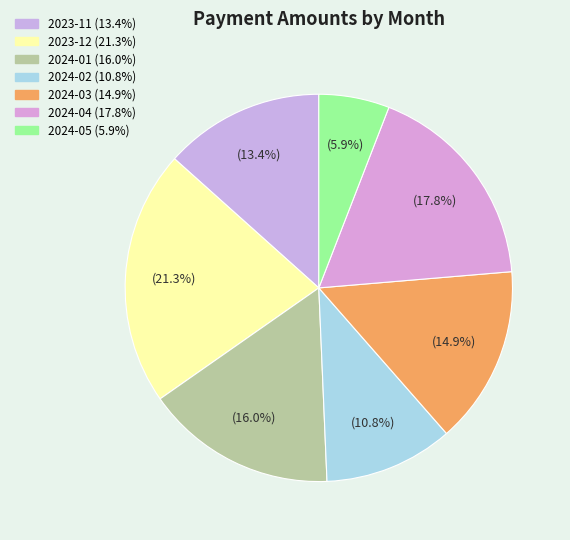

How many slices are in this pie chart?

7